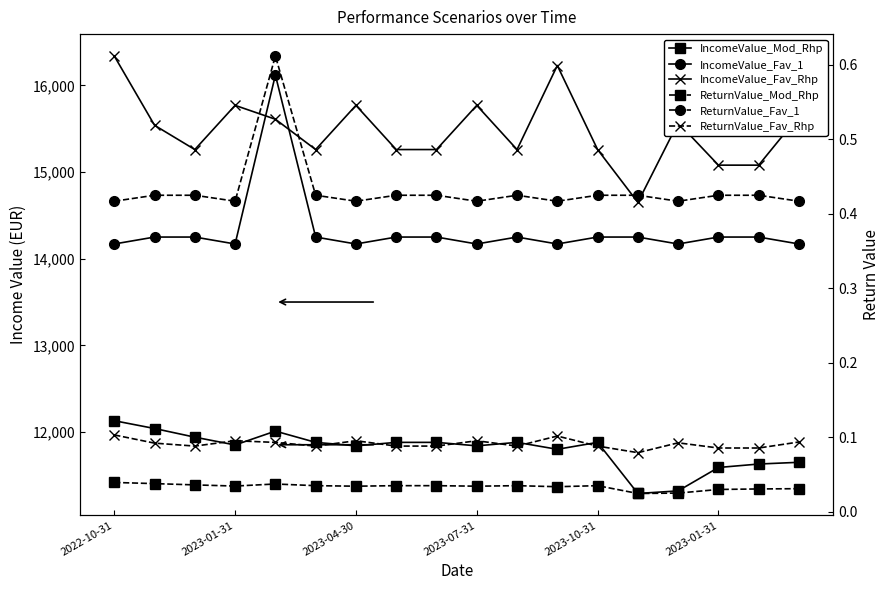

What is the greatest value displayed?

16340.0